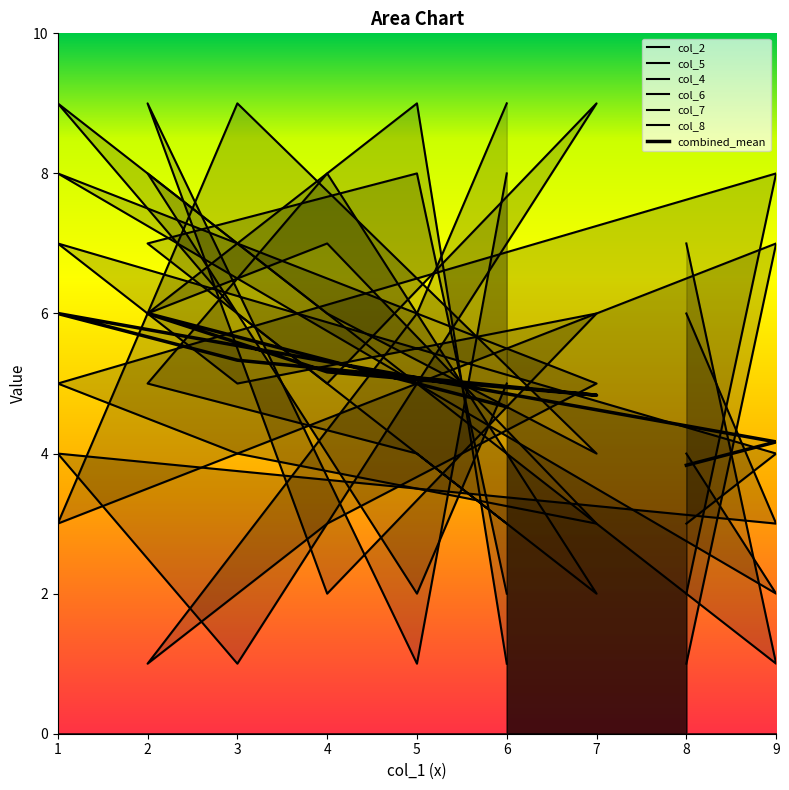

What is the smallest value displayed?

3.8